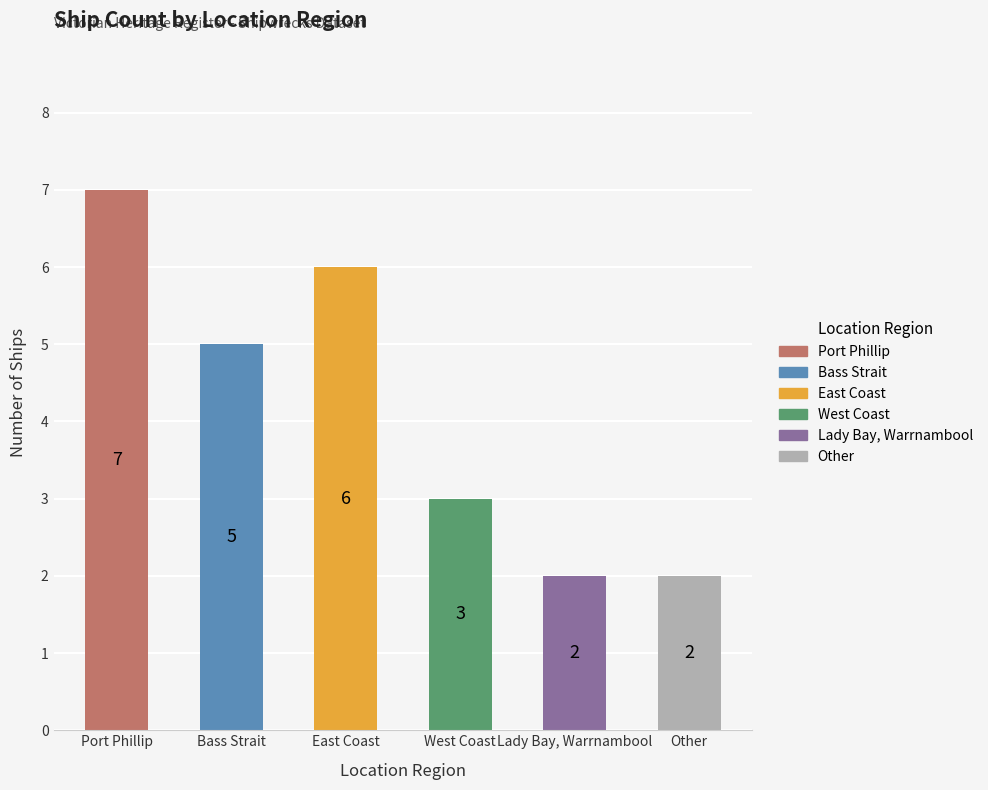

Between Lady Bay, Warrnambool and West Coast, which is larger?

West Coast